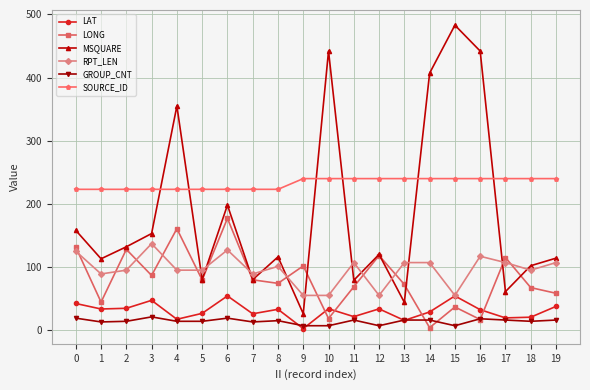

What is the greatest value displayed?

483.0